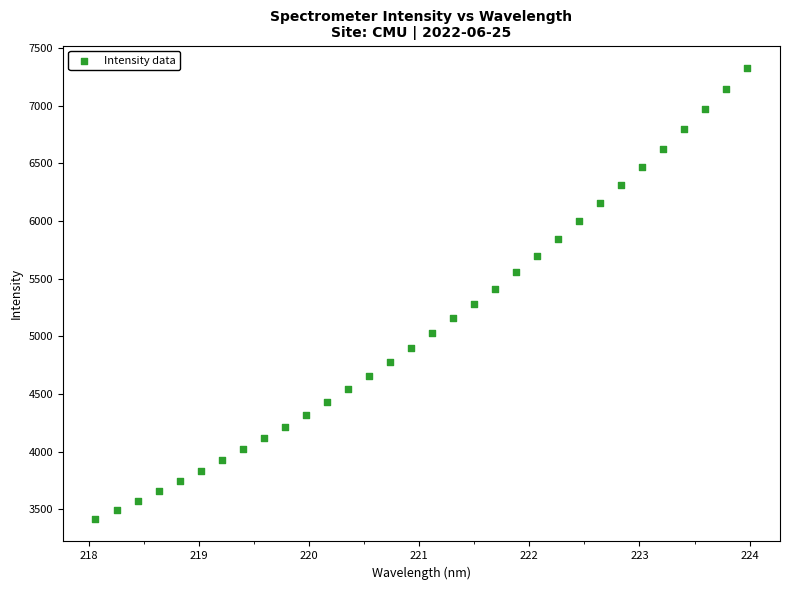

What is the range of Y values (max minus min)?

3909.7